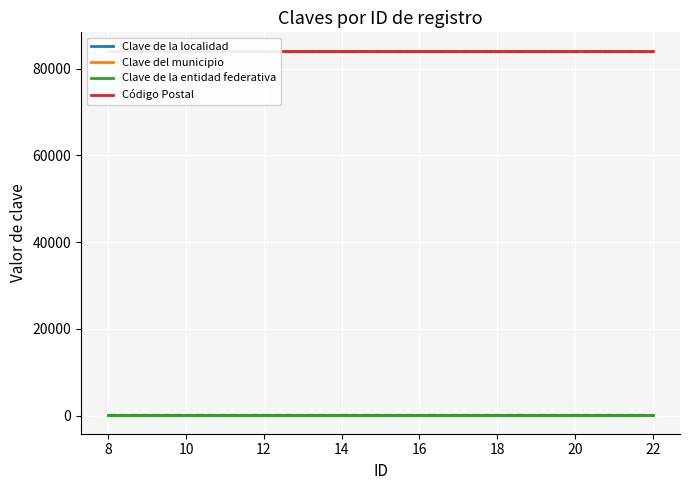

How many data points does each series have?

15